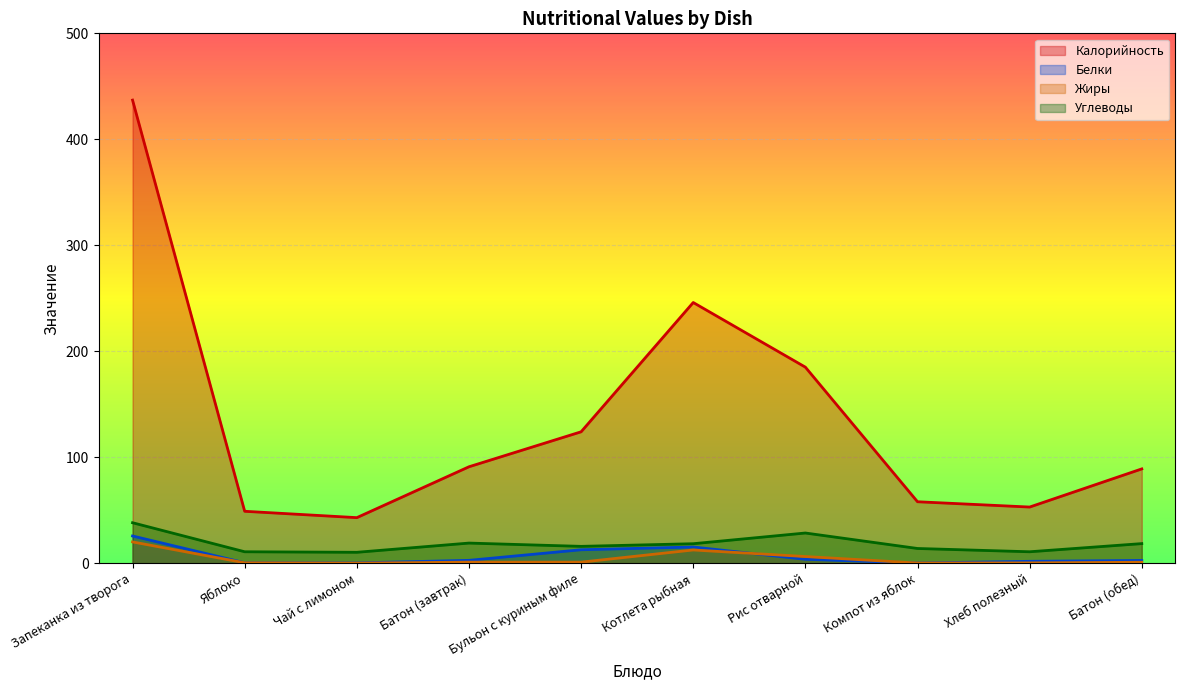

What is the sum of the Белки values at Запеканка из творога and Компот из яблок?

25.9